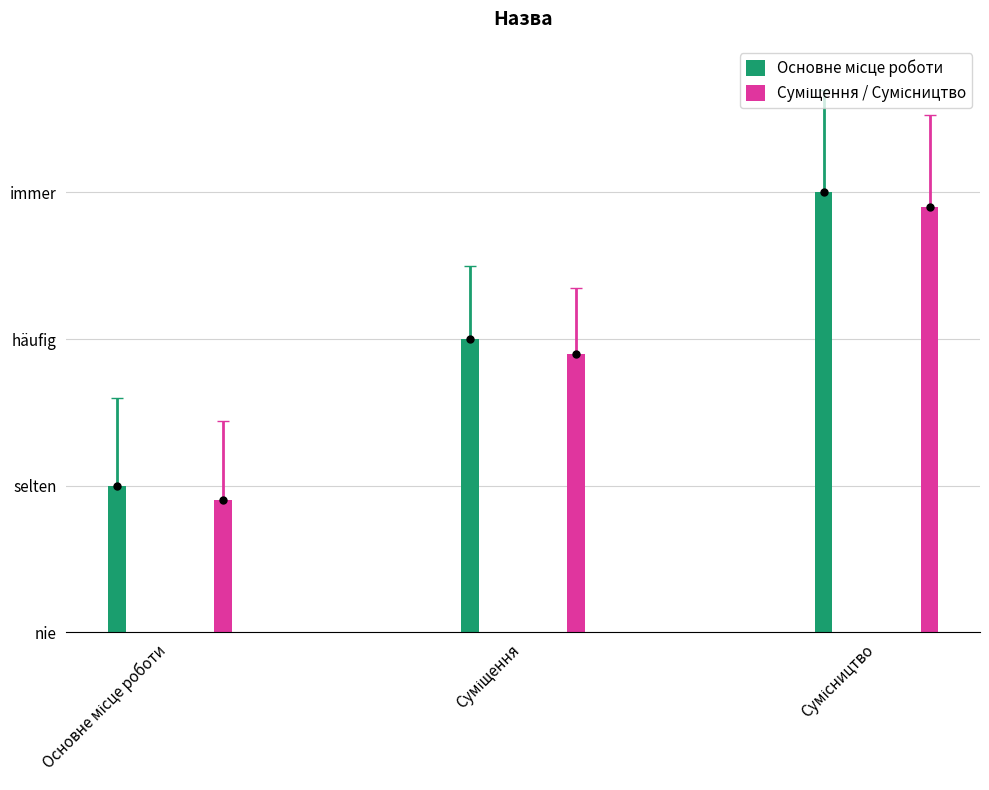

At how many categories does at least one series exceed 1?

2